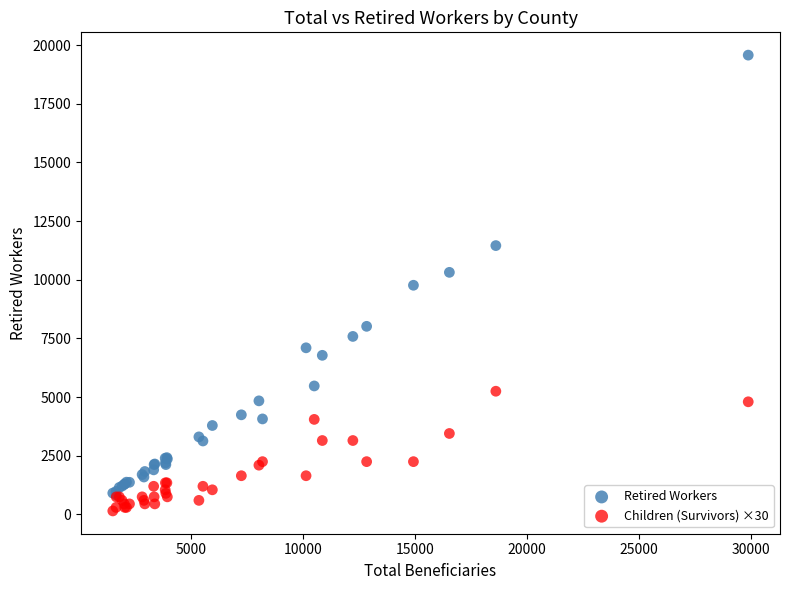

What are all the series names shown in the legend?

Retired Workers, Children (Survivors) ×30